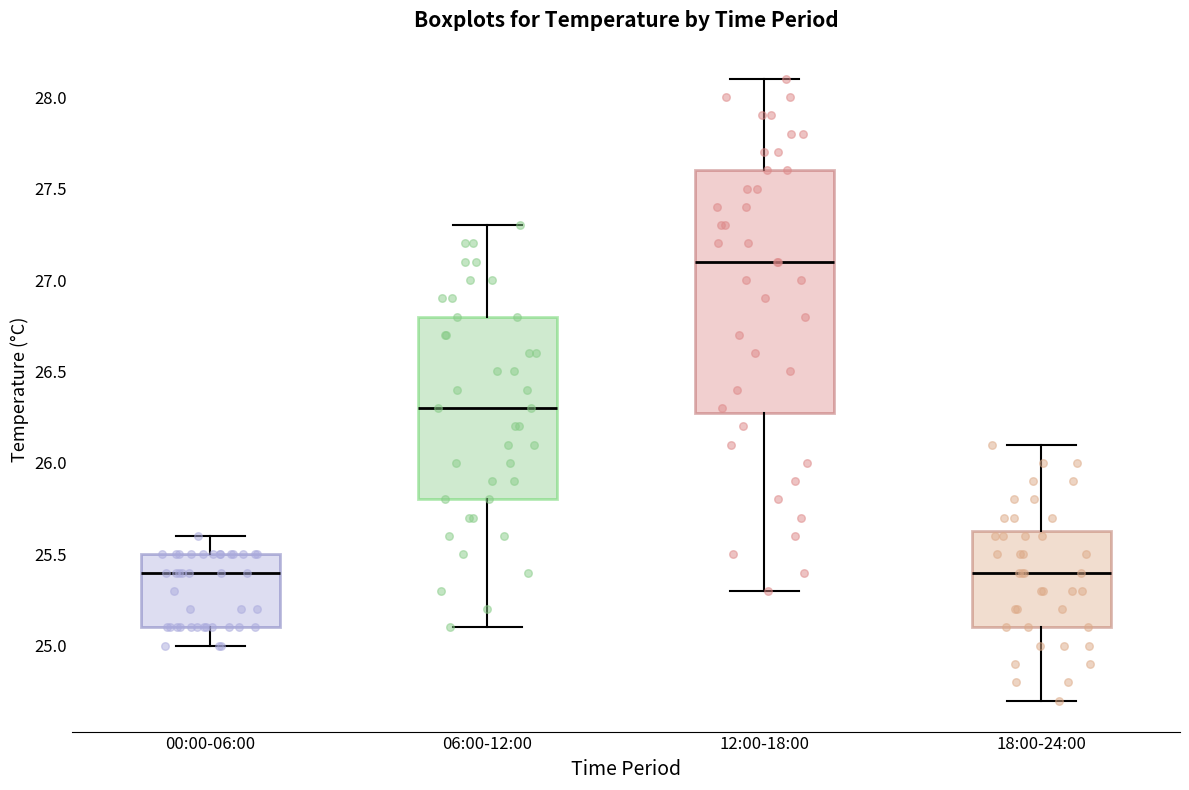

Reading left to right, transcribe this box plot: for each box, give where its median line is, the range the box spans, and where its two whiskers end, as read against the y-axis. The values are not printed on the chart, so give them approximately, as read against the axis.

00:00-06:00: median 25.40, box 25.10 to 25.50, whiskers 25.00 to 25.60
06:00-12:00: median 26.30, box 25.80 to 26.80, whiskers 25.10 to 27.30
12:00-18:00: median 27.10, box 26.30 to 27.60, whiskers 25.30 to 28.10
18:00-24:00: median 25.40, box 25.10 to 25.65, whiskers 24.70 to 26.10